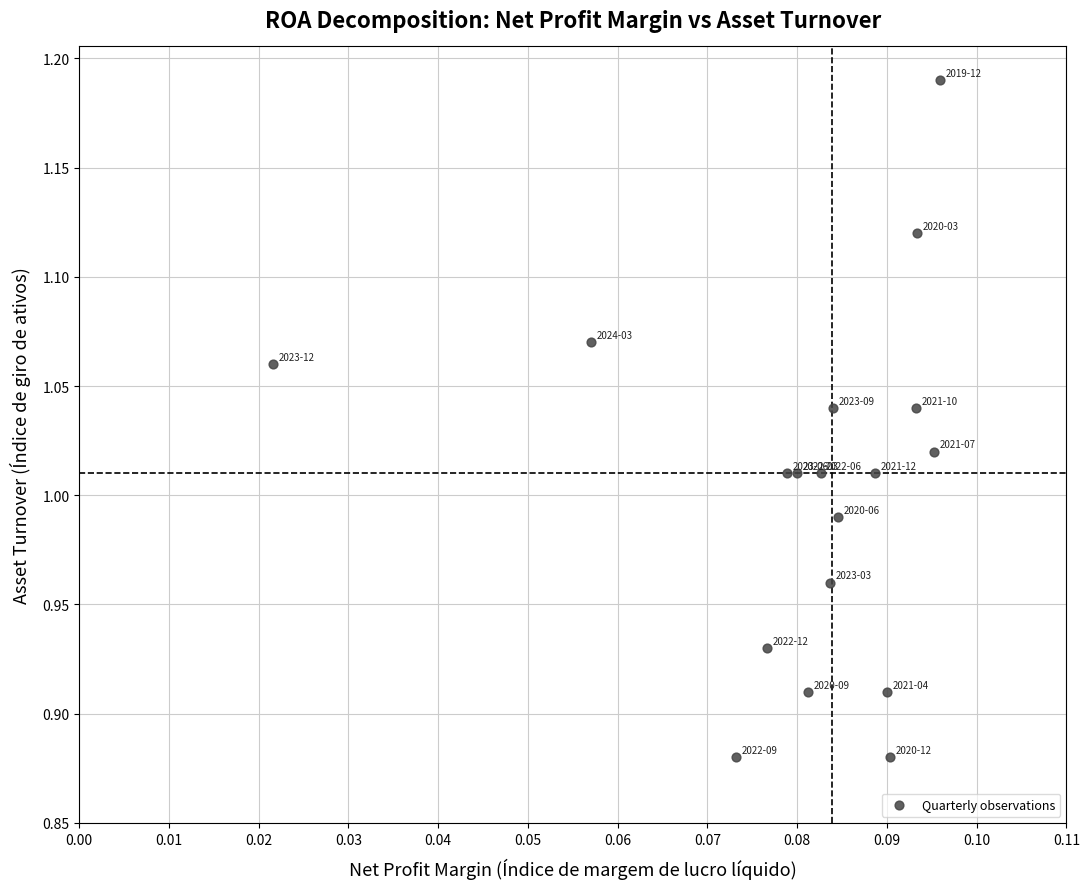

What is the range of Y values (max minus min)?

0.3